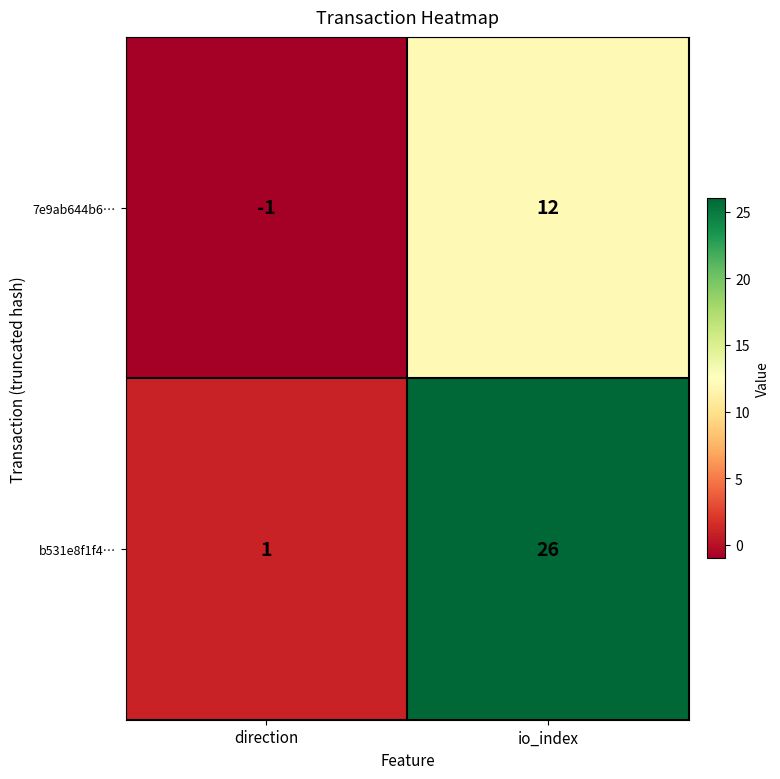

What is the smallest value displayed?

-1